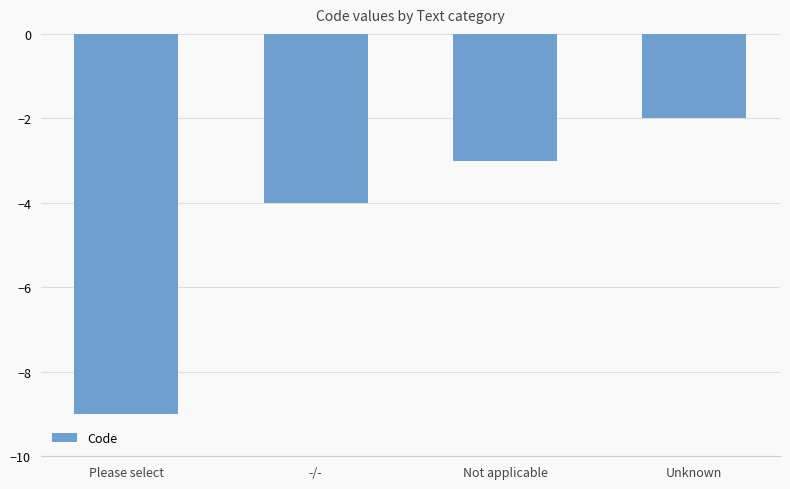

What value does the data have at -/-?

-4